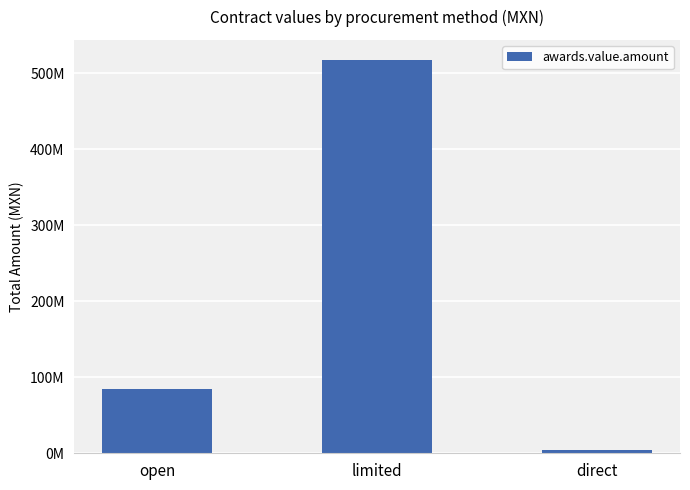

Does the chart contain any negative values?

No